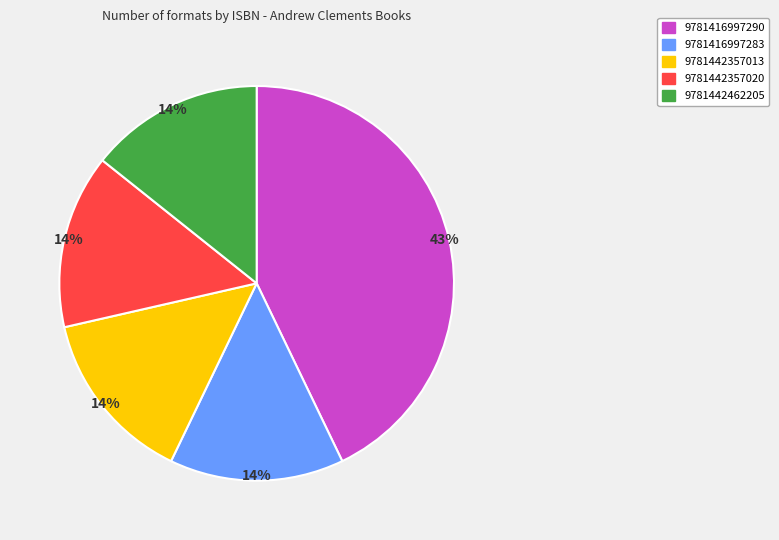

To the nearest percent, what is the difference between the largest and smallest slice percentages?

29%